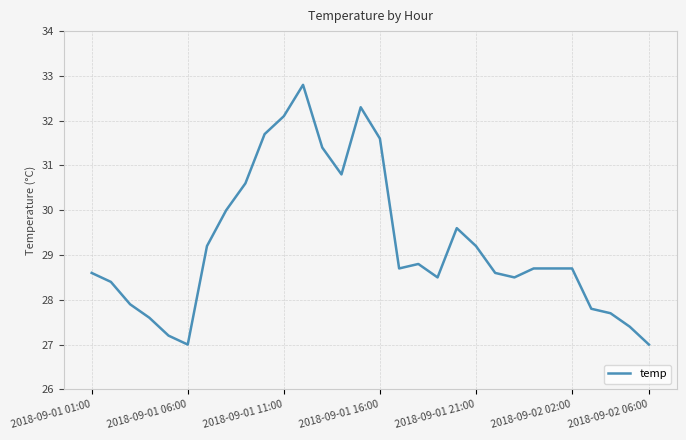

How many values are below 28?

8